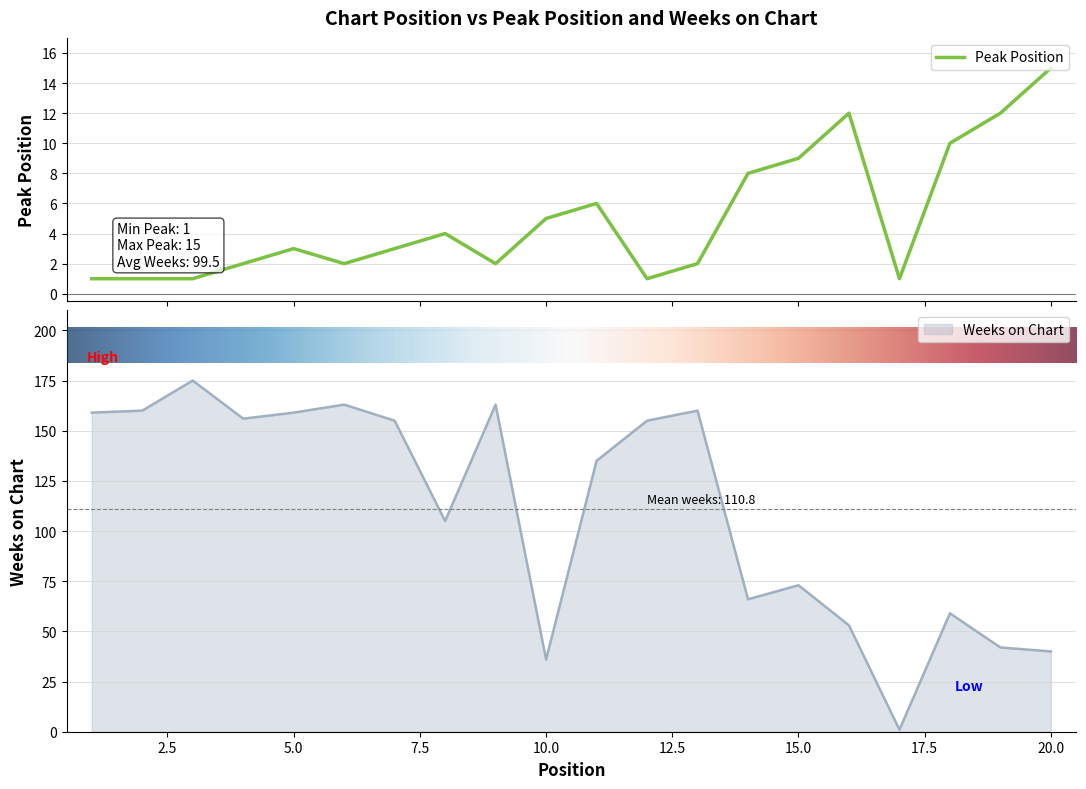

The Peak Position series shows 8 at 14. True or false?

True